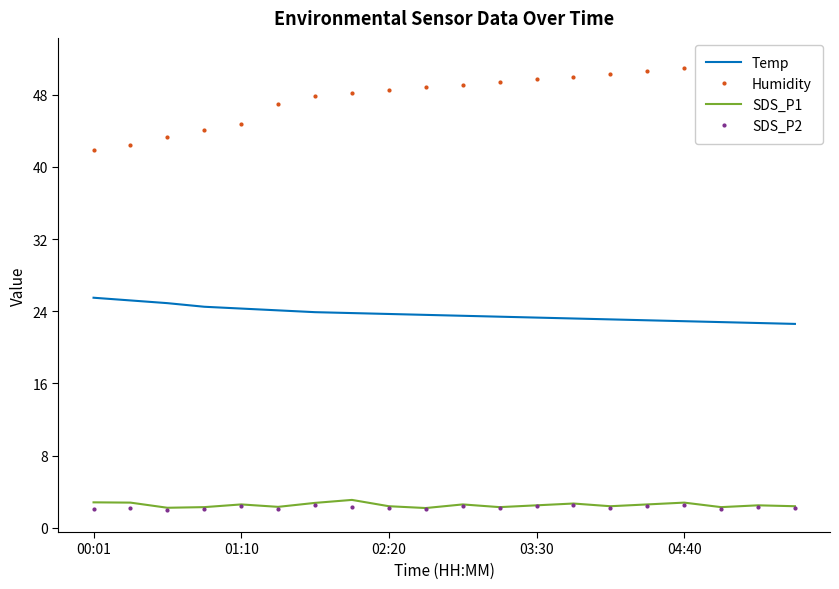

What is the maximum value for Temp?

25.5